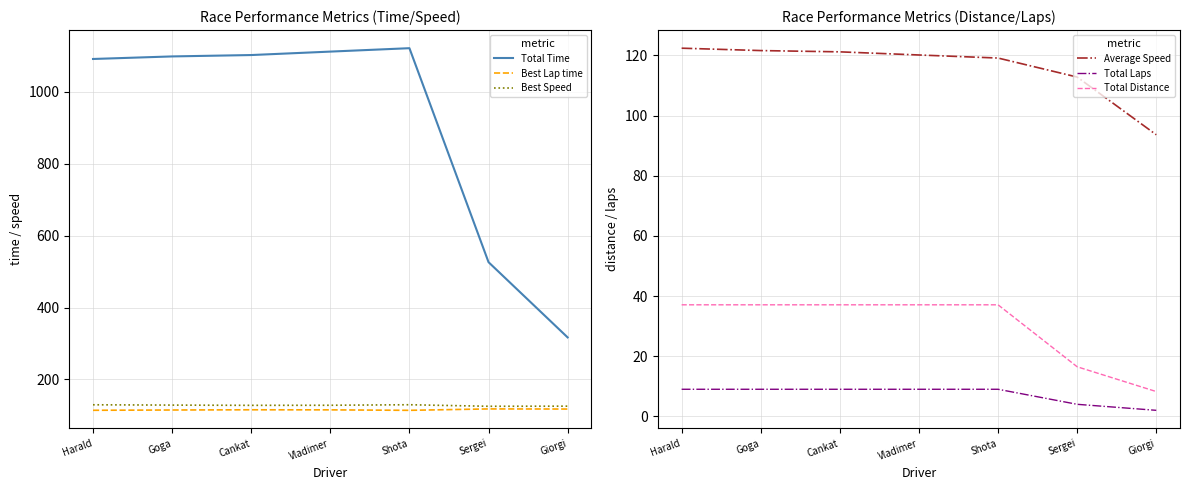

What is the difference between the maximum and minimum values in the Total Laps series?

7.0